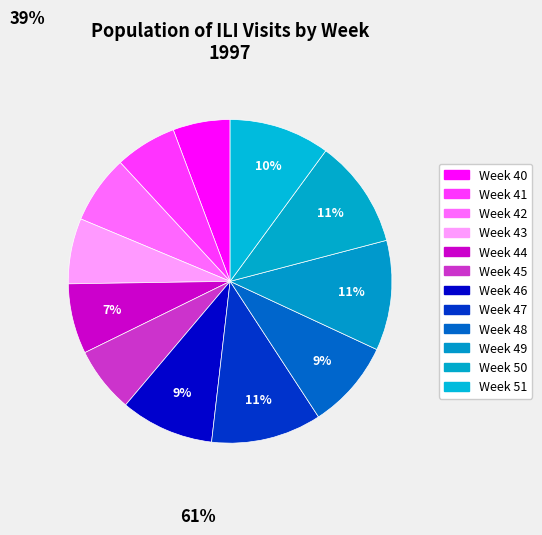

Combined, do Week 51 and Week 46 account for over 50%?

No